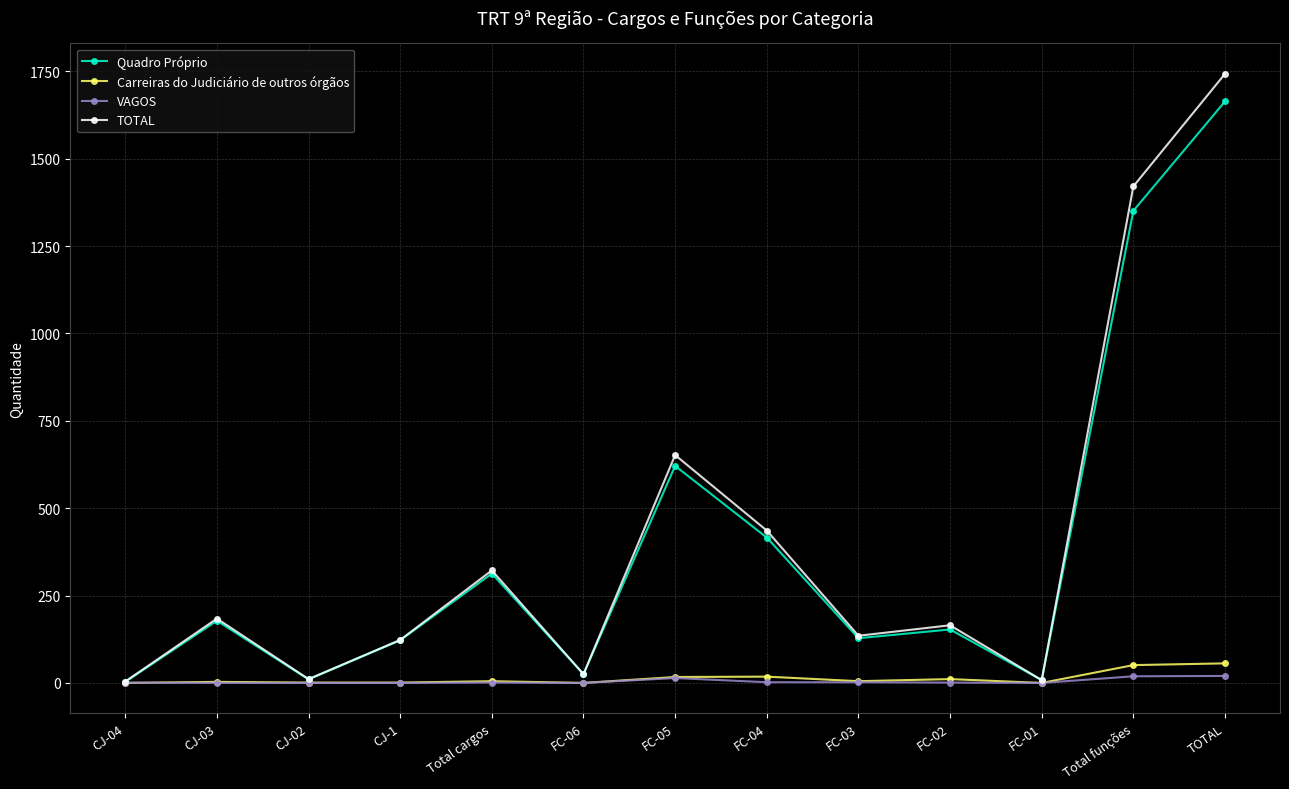

Is the value of Carreiras do Judiciário de outros órgãos at CJ-1 greater than the value of TOTAL at FC-02?

No